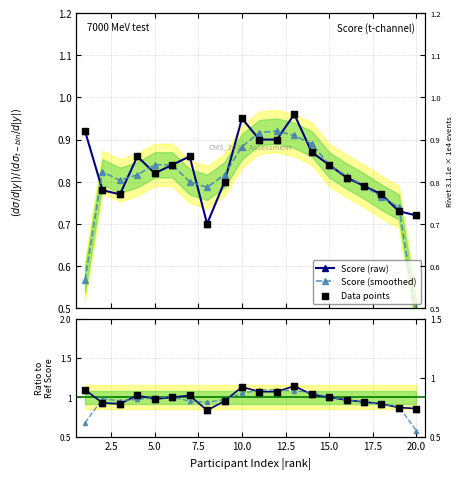

What are all the series names shown in the legend?

Score (raw), Score (smoothed), Data points